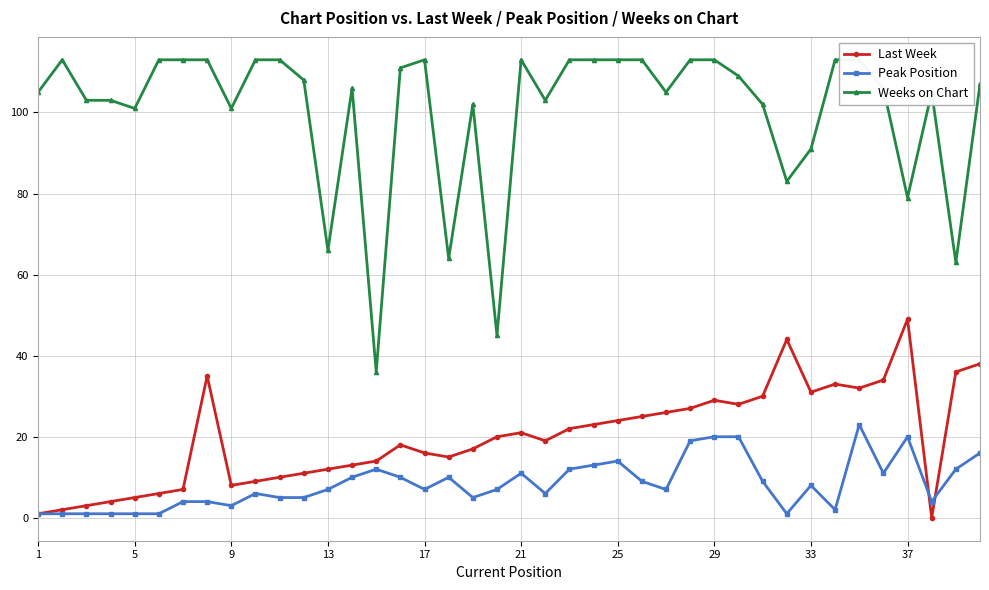

The Peak Position series shows 3 at 9. True or false?

True